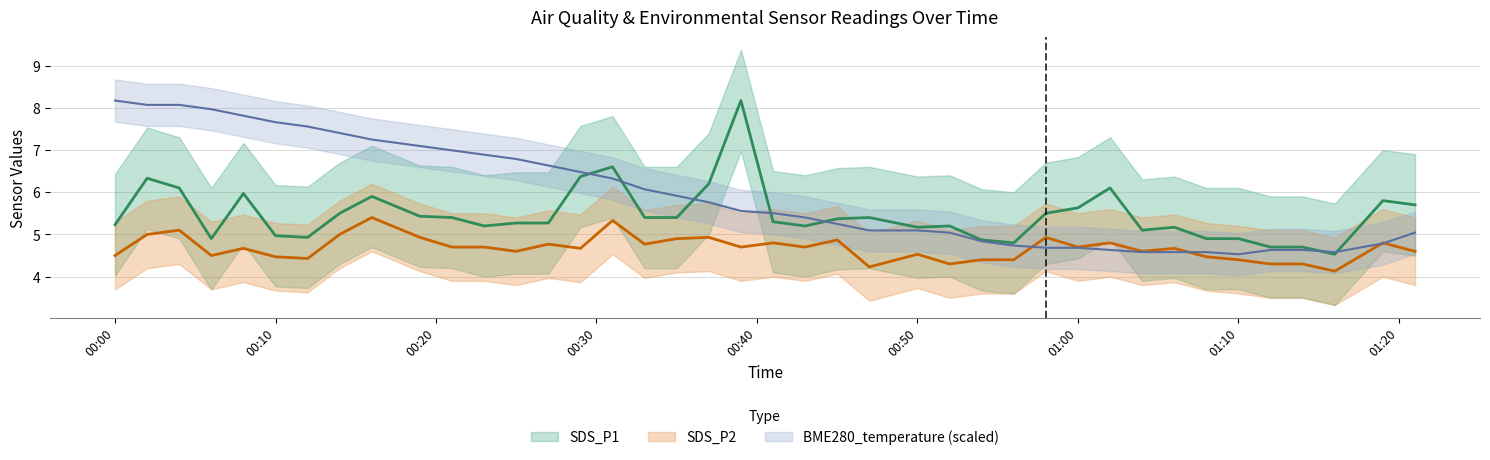

The BME280_temperature series shows 3.3 at 23. True or false?

False